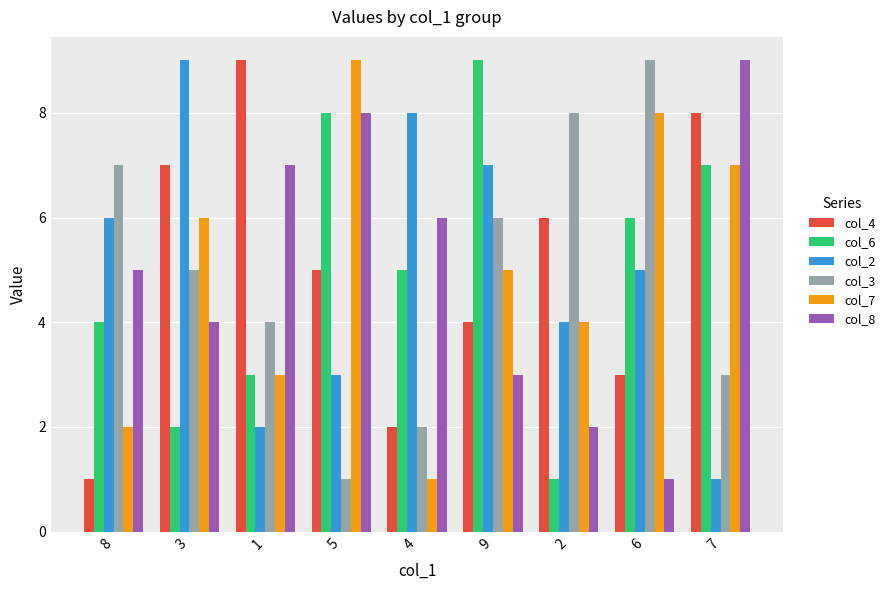

How many data points in col_4 are less than 5?

4